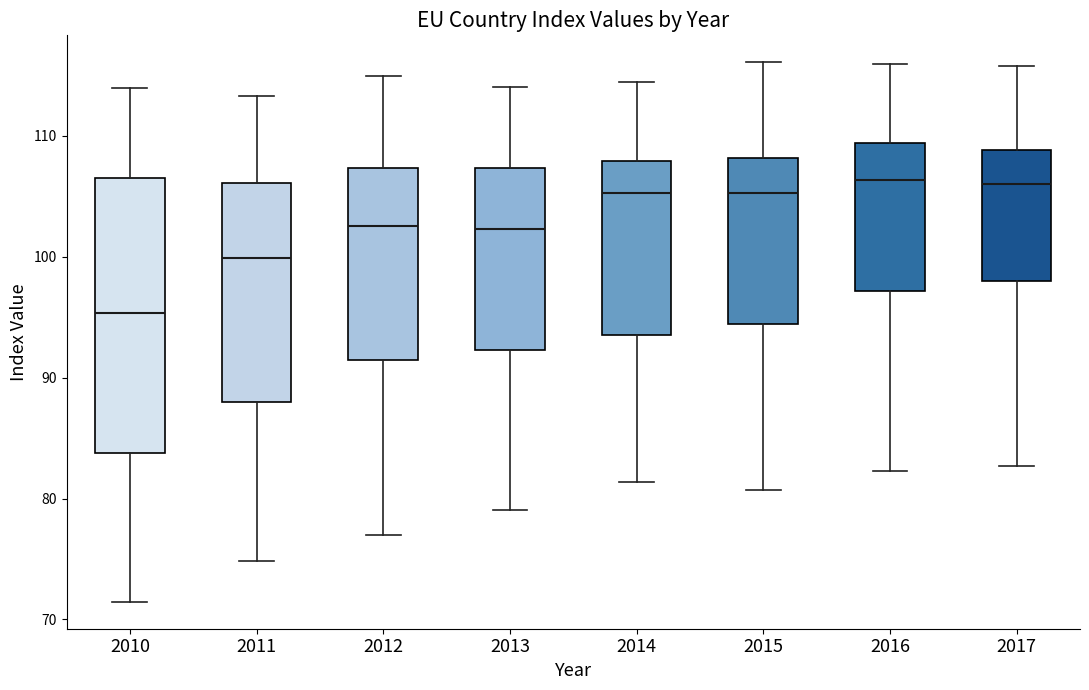

Reading left to right, transcribe this box plot: for each box, give where its median line is, the range the box spans, and where its two whiskers end, as read against the y-axis. The values are not printed on the chart, so give them approximately, as read against the axis.

2010: median 95, box 84 to 107, whiskers 71 to 114
2011: median 100, box 88 to 106, whiskers 75 to 113
2012: median 103, box 91 to 107, whiskers 77 to 115
2013: median 102, box 92 to 107, whiskers 79 to 114
2014: median 105, box 94 to 108, whiskers 81 to 114
2015: median 105, box 94 to 108, whiskers 81 to 116
2016: median 106, box 97 to 109, whiskers 82 to 116
2017: median 106, box 98 to 109, whiskers 83 to 116